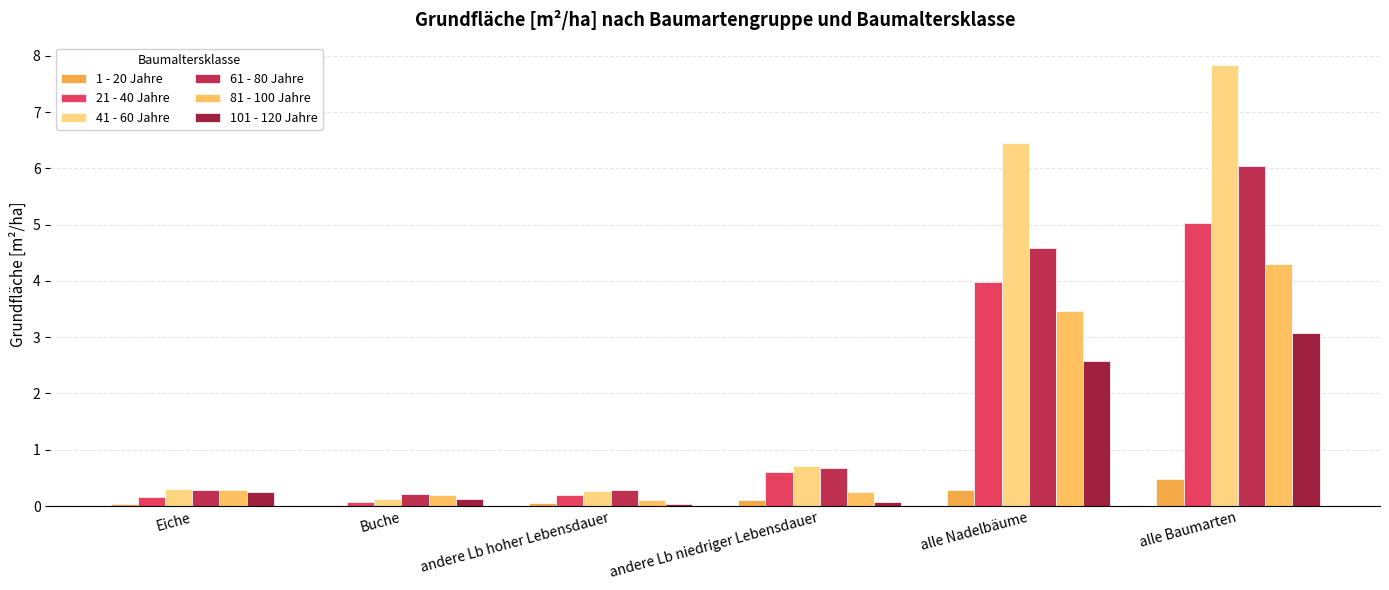

What position from the right is andere Lb hoher Lebensdauer?

4